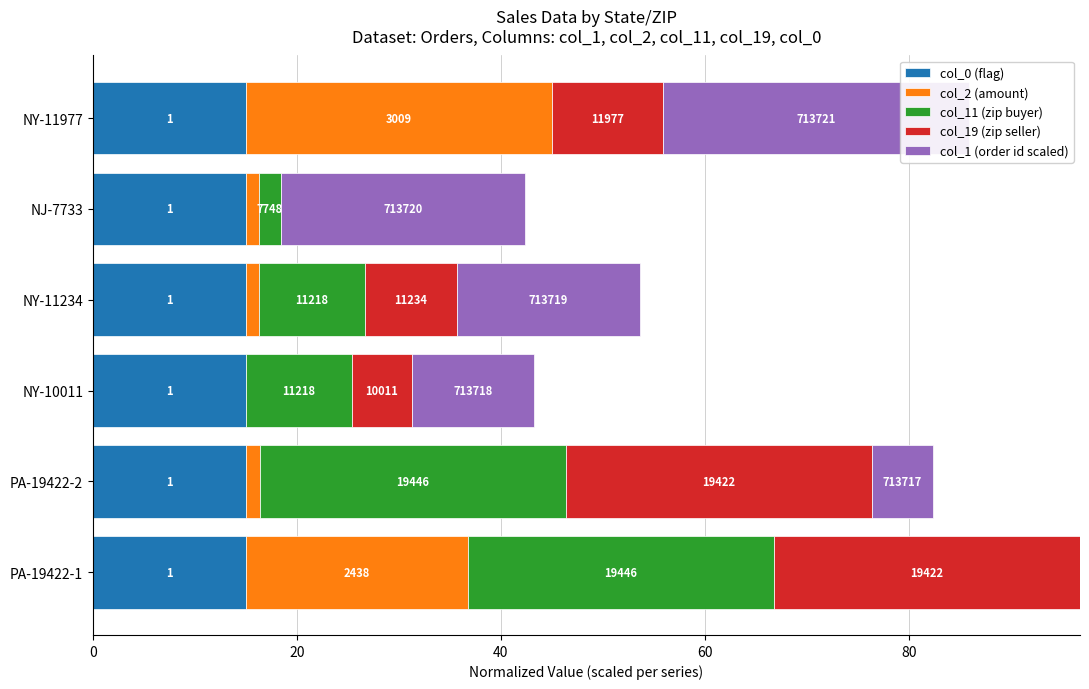

What is the difference between the second highest and minimum values in the col_11 (zip buyer) series?

30.0